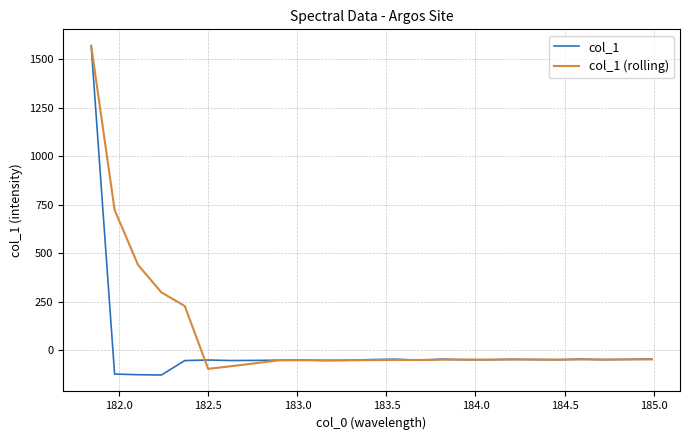

What is the minimum value for col_1 (rolling)?

-97.4